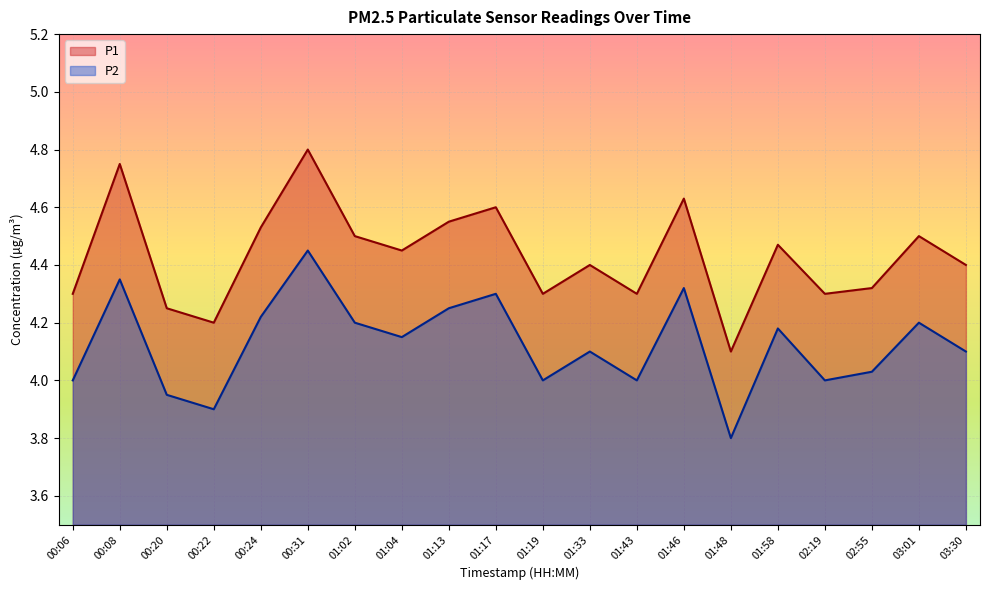

Is it true that P1 equals 4.5 at 00:24?

True